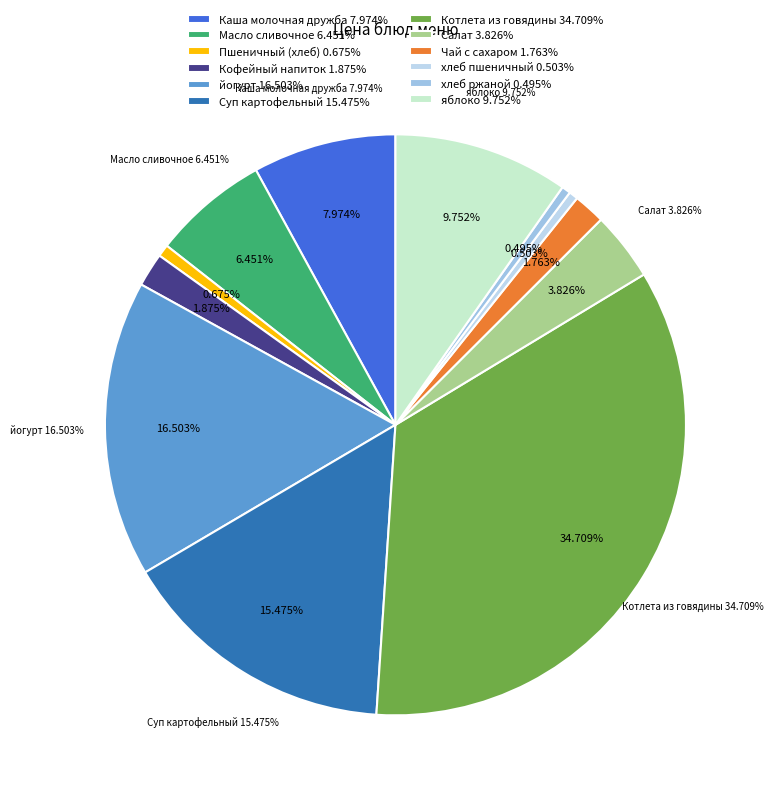

Which category has the smallest portion of the pie?

хлеб ржаной